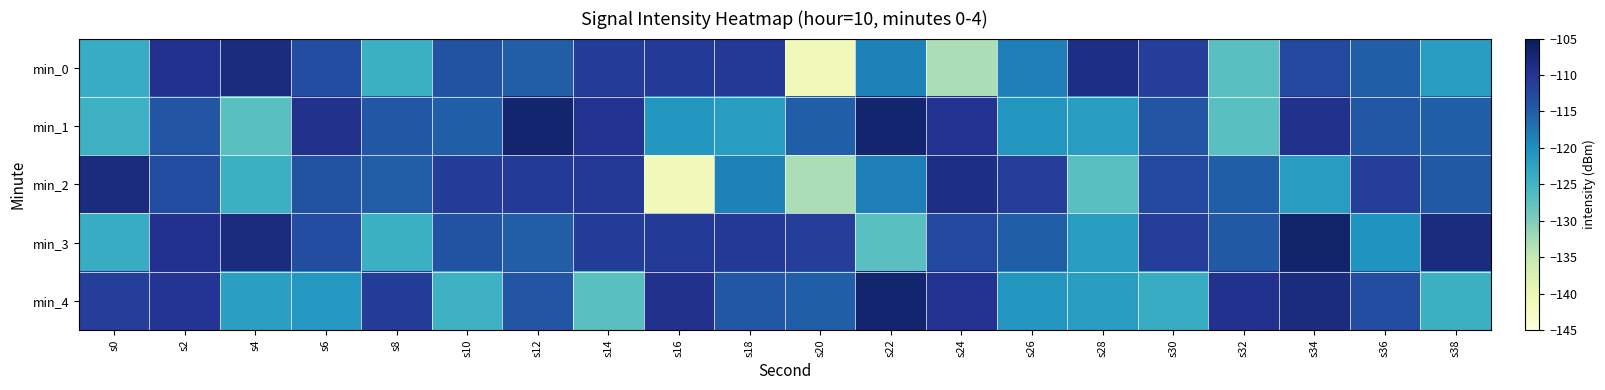

Which series has the largest total across all categories?

min_3